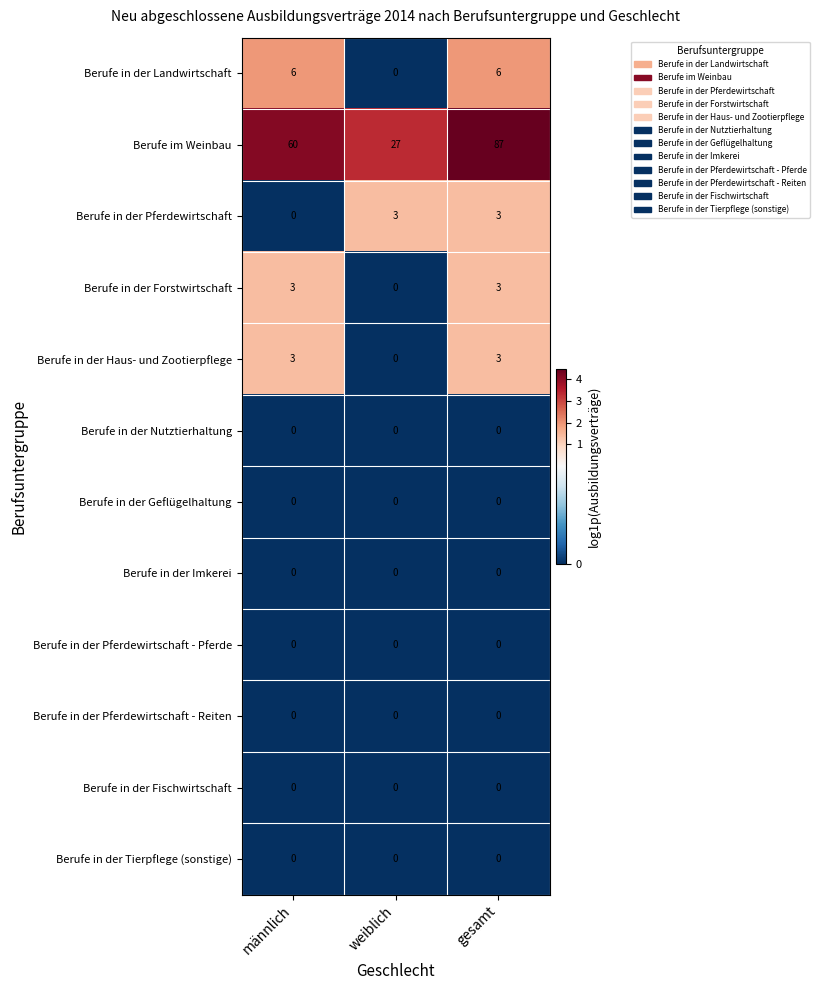

At how many categories does at least one series exceed 3?

3